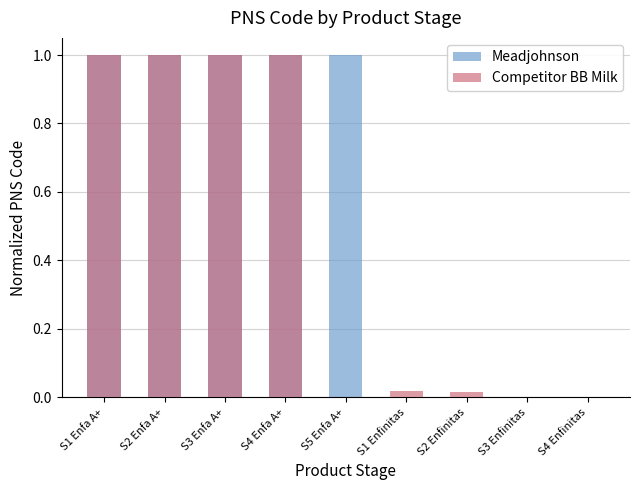

Rank the series by their maximum value, from lowest to highest.

Meadjohnson, Competitor BB Milk